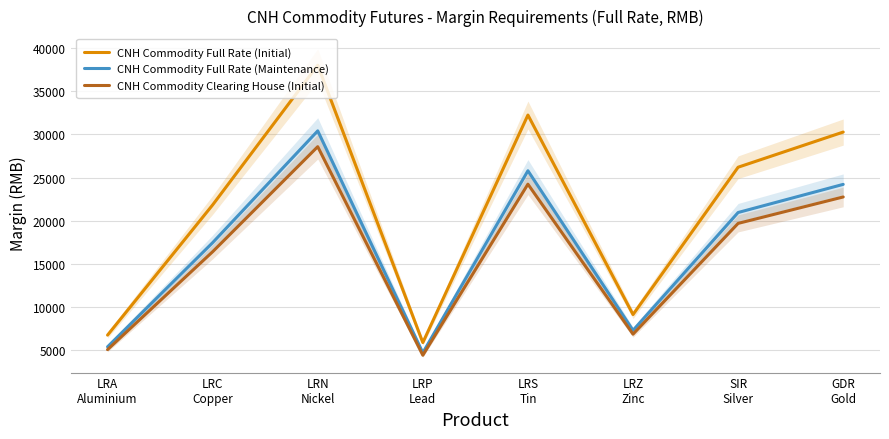

How many lines are shown in the chart?

3